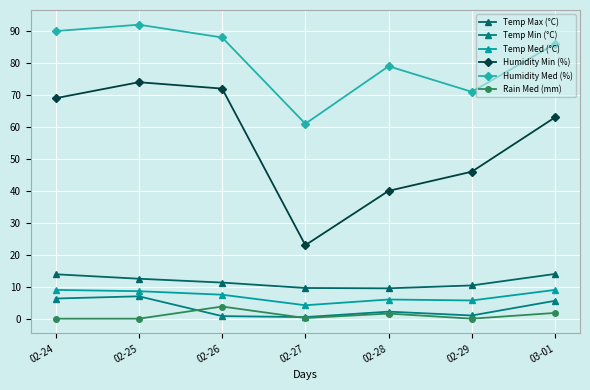

What is the total value across all series at 02-25?

194.1